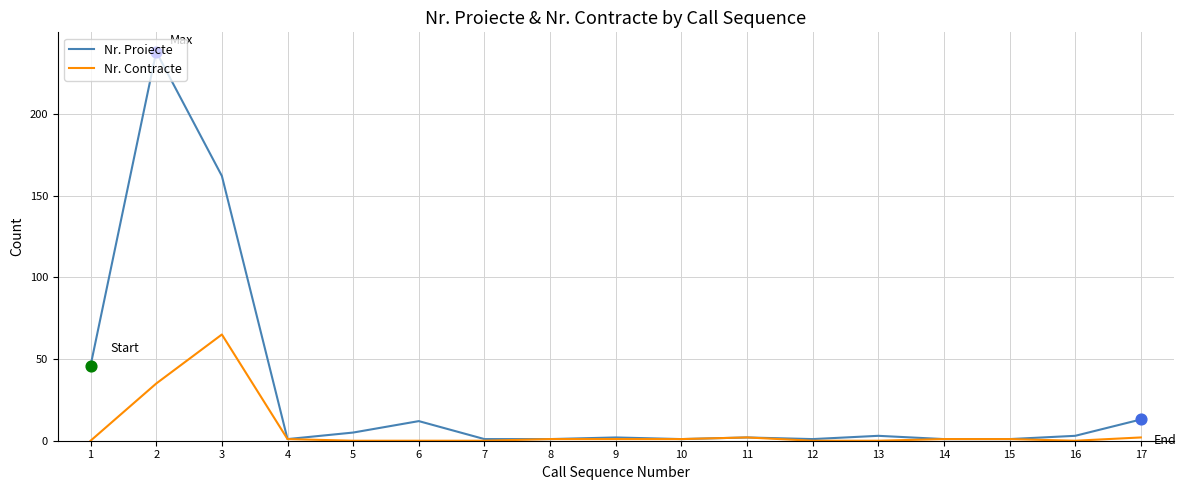

At how many categories does at least one series exceed 217?

1